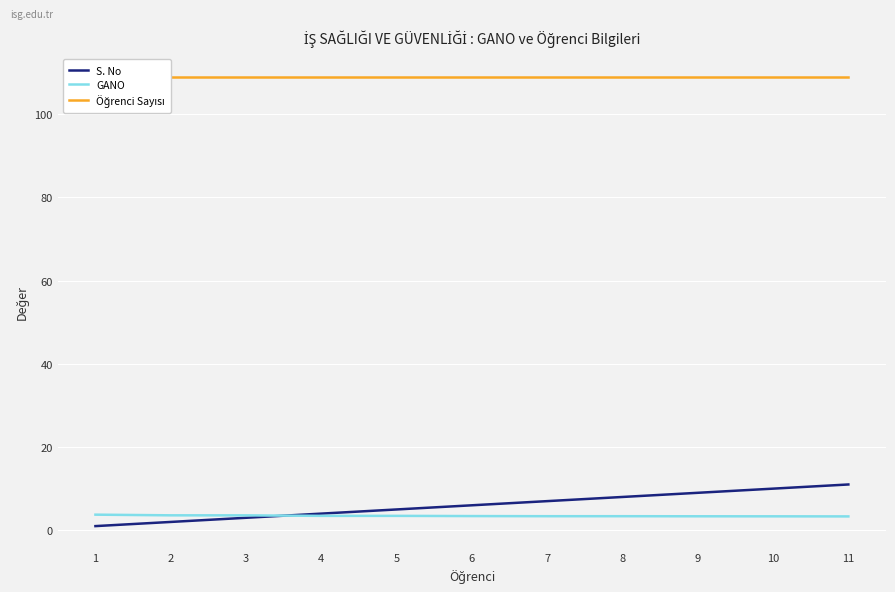

At which category does the chart reach its peak across all series?

1